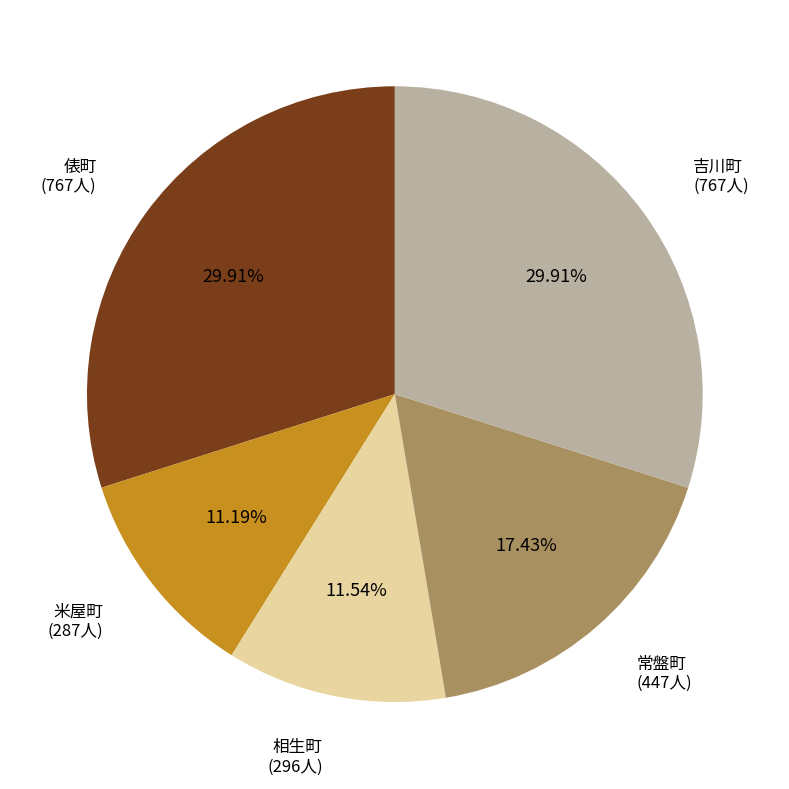

Is there a majority slice in this chart?

No